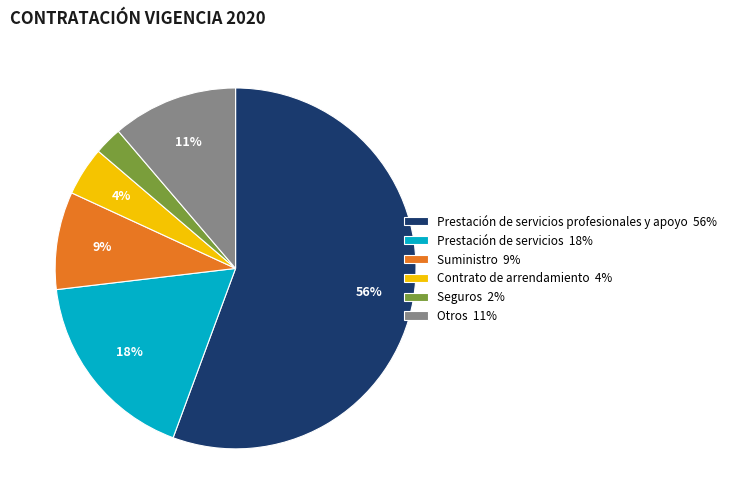

What percentage is the Otros 11% slice, to the nearest percent?

11%